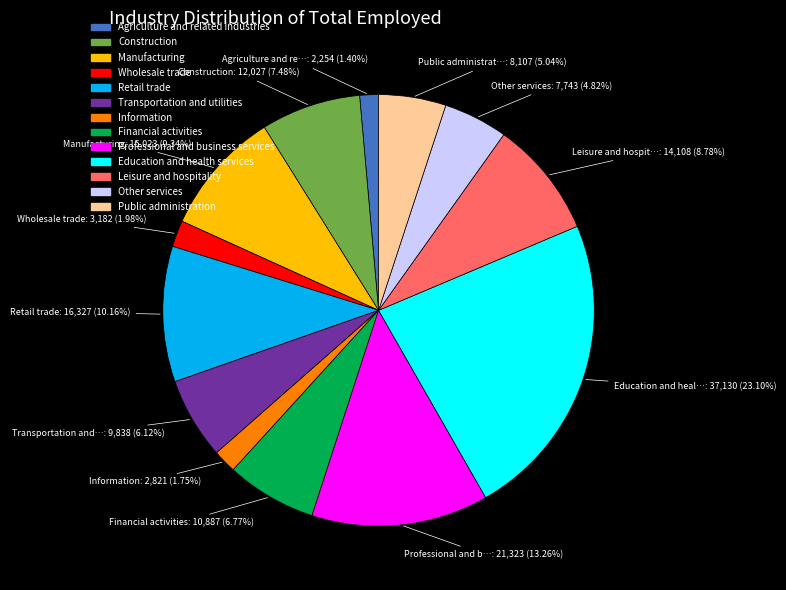

What percentage is the Manufacturing slice, to the nearest percent?

9%